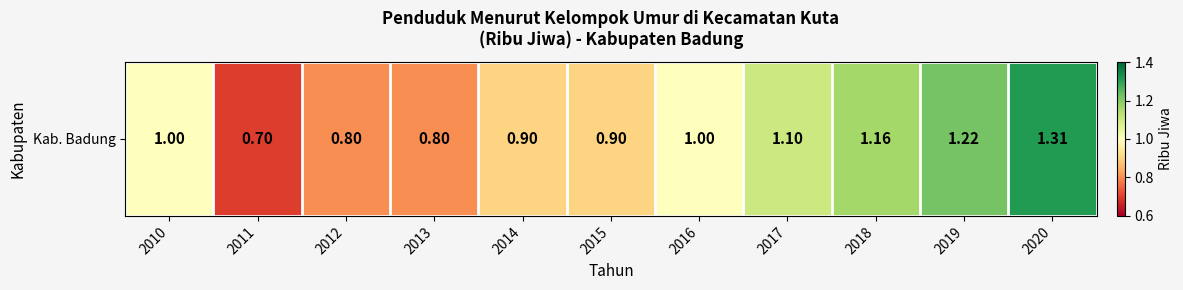

What is the approximate value at 2011?

0.7